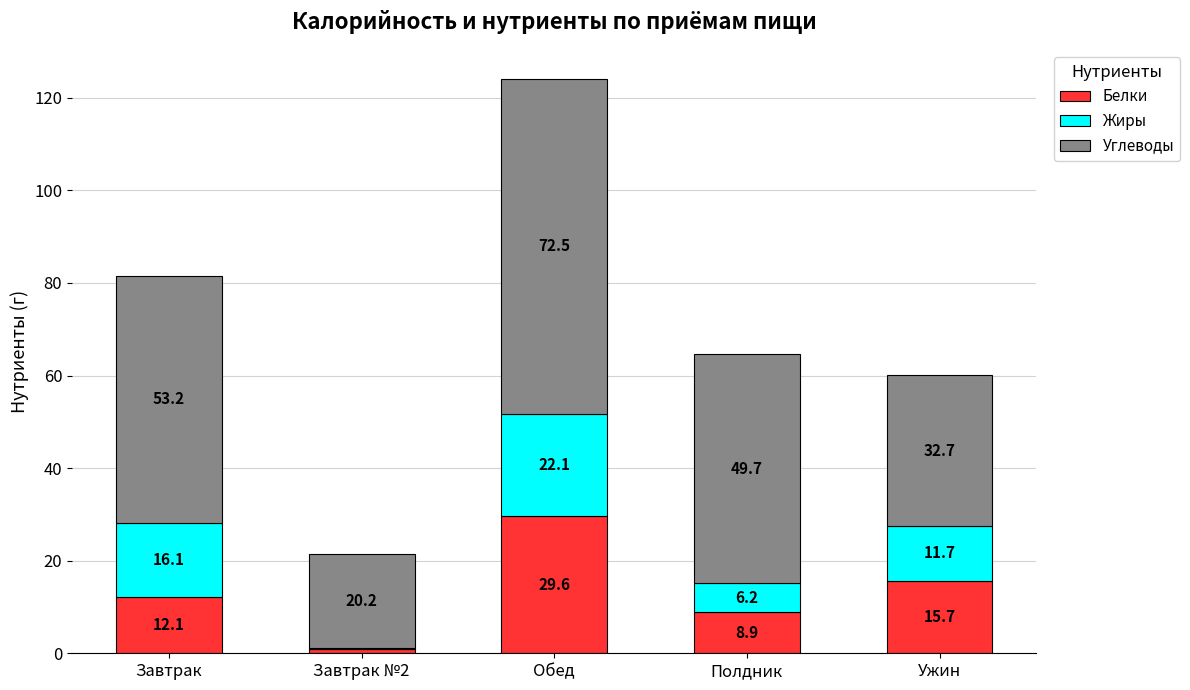

Reading left to right, what are the values for Белки?

Завтрак=12.1	Завтрак №2=1.0	Обед=29.6	Полдник=8.9	Ужин=15.7